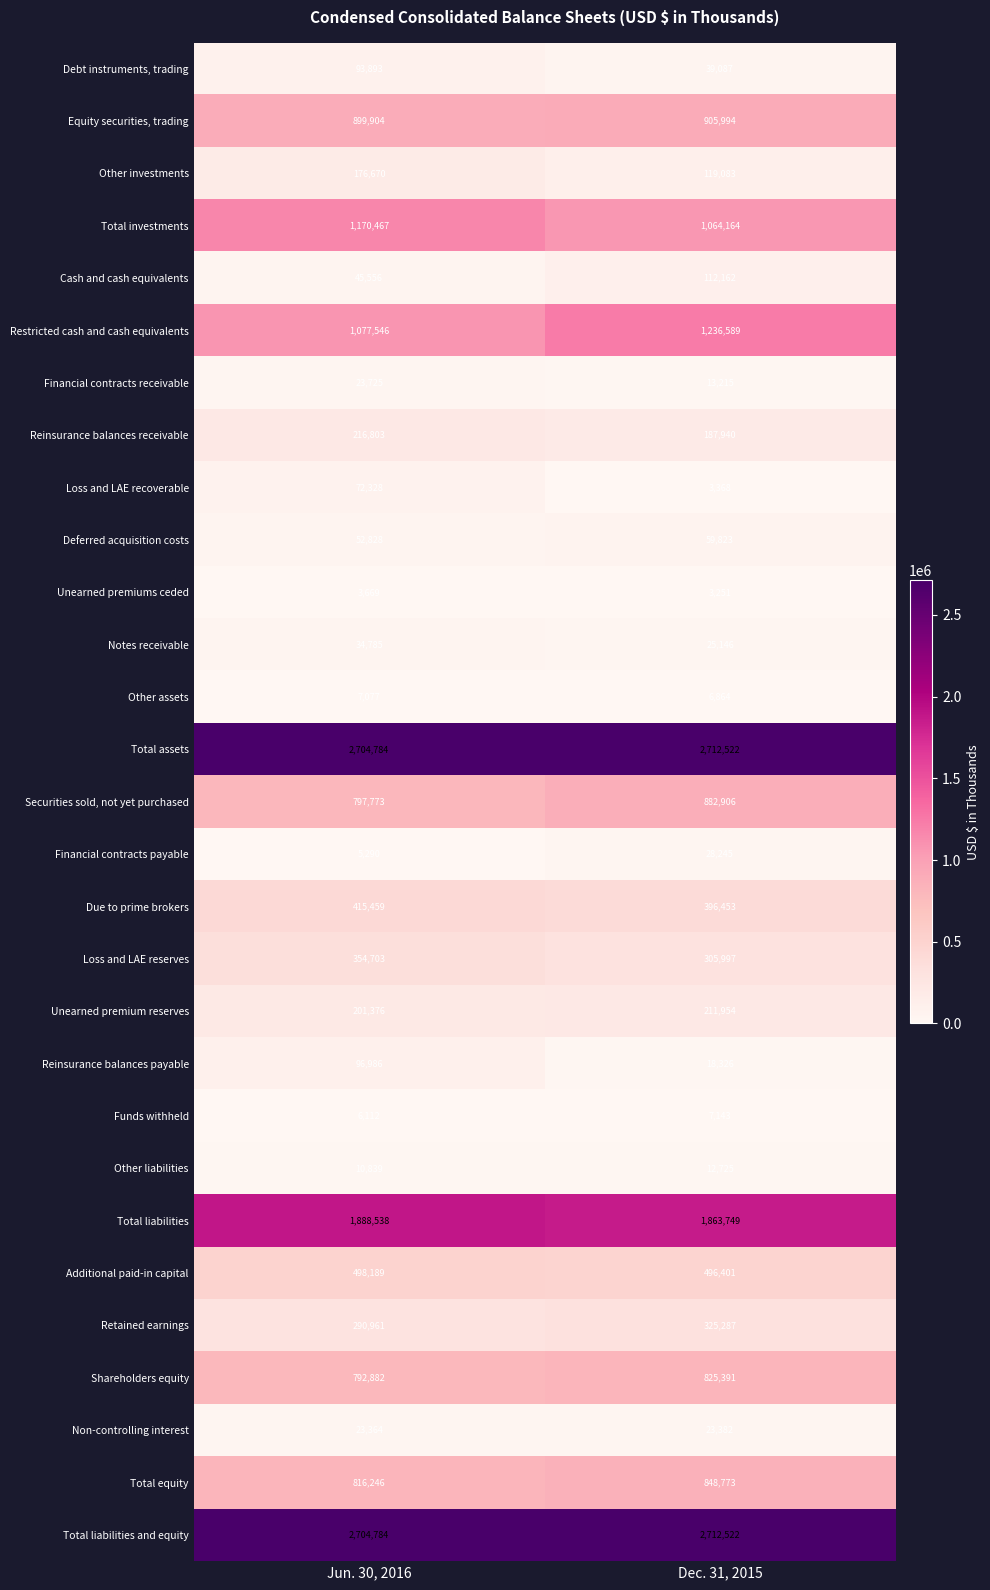

What is the approximate value of Restricted cash and cash equivalents at Dec. 31, 2015?

1236589